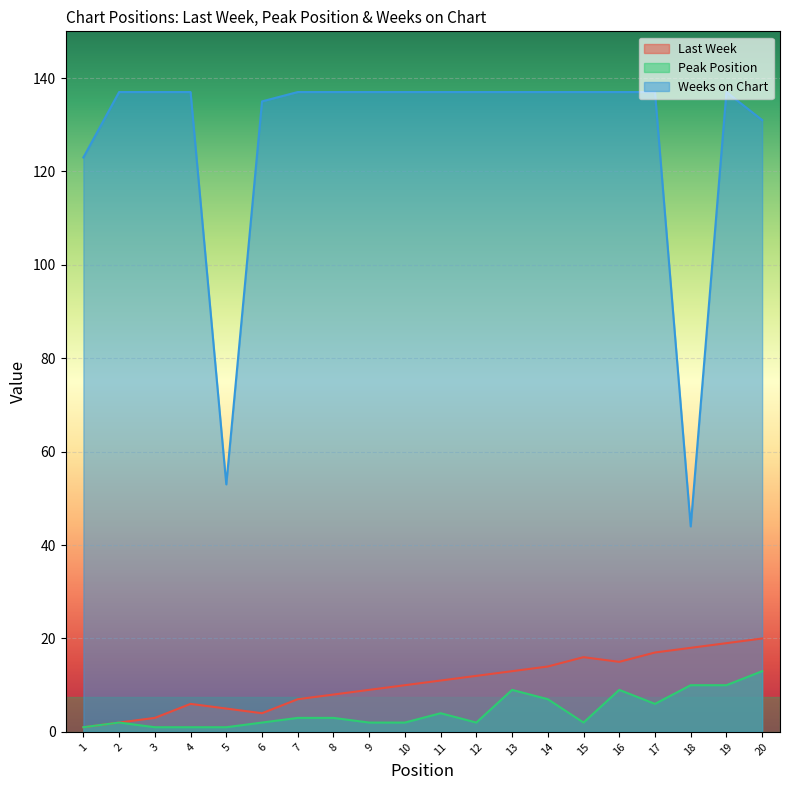

List the series in order of their peak value, lowest first.

Peak Position, Last Week, Weeks on Chart